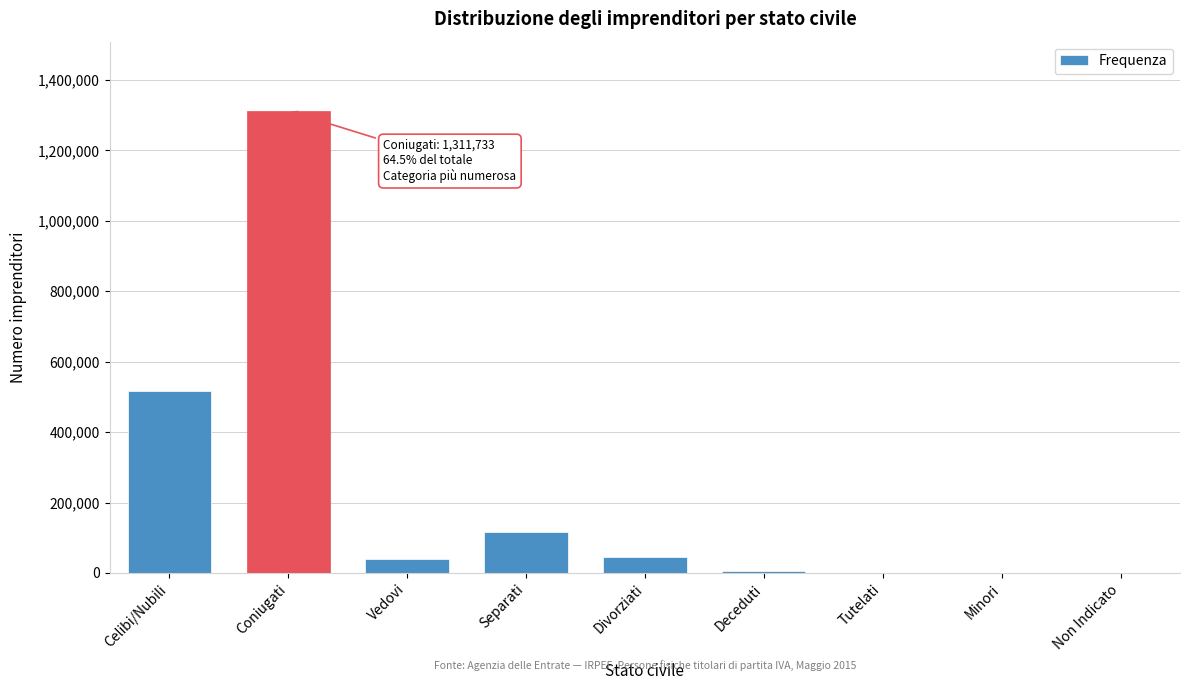

What is the sum of all values?

2033558